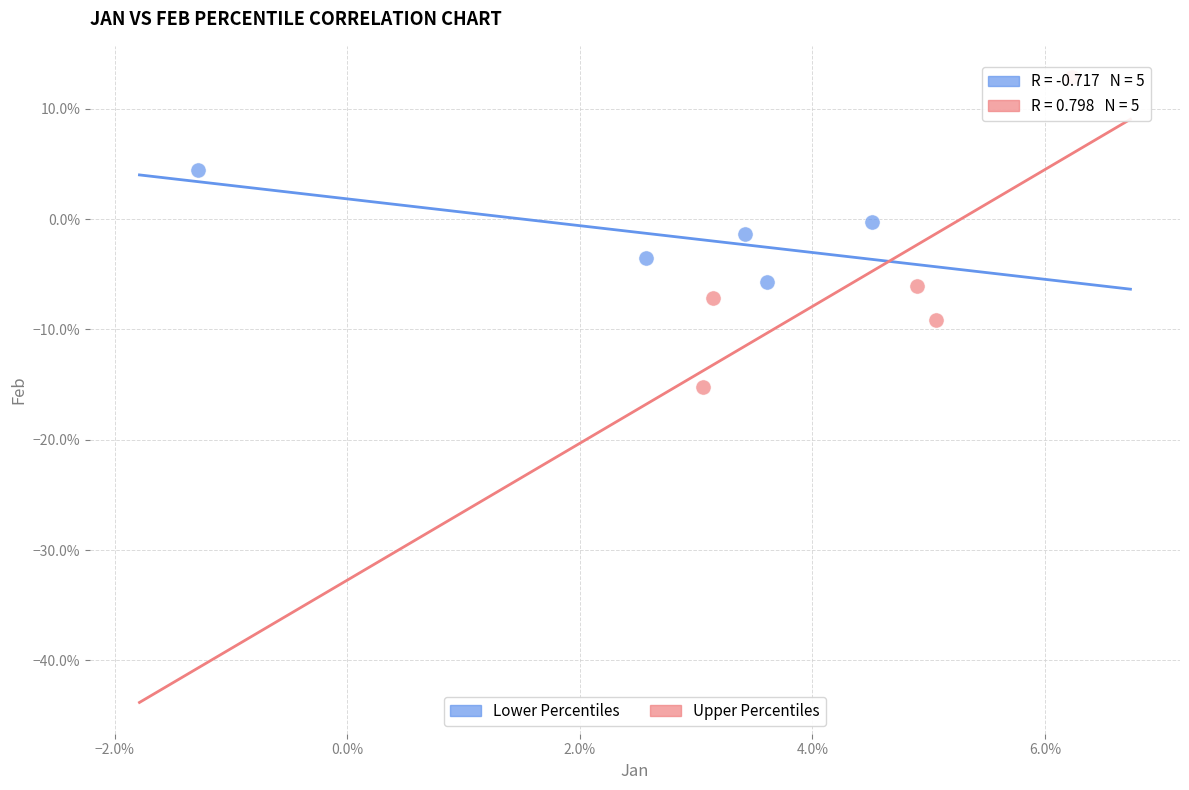

Which series reaches the minimum Y coordinate?

Upper Percentiles